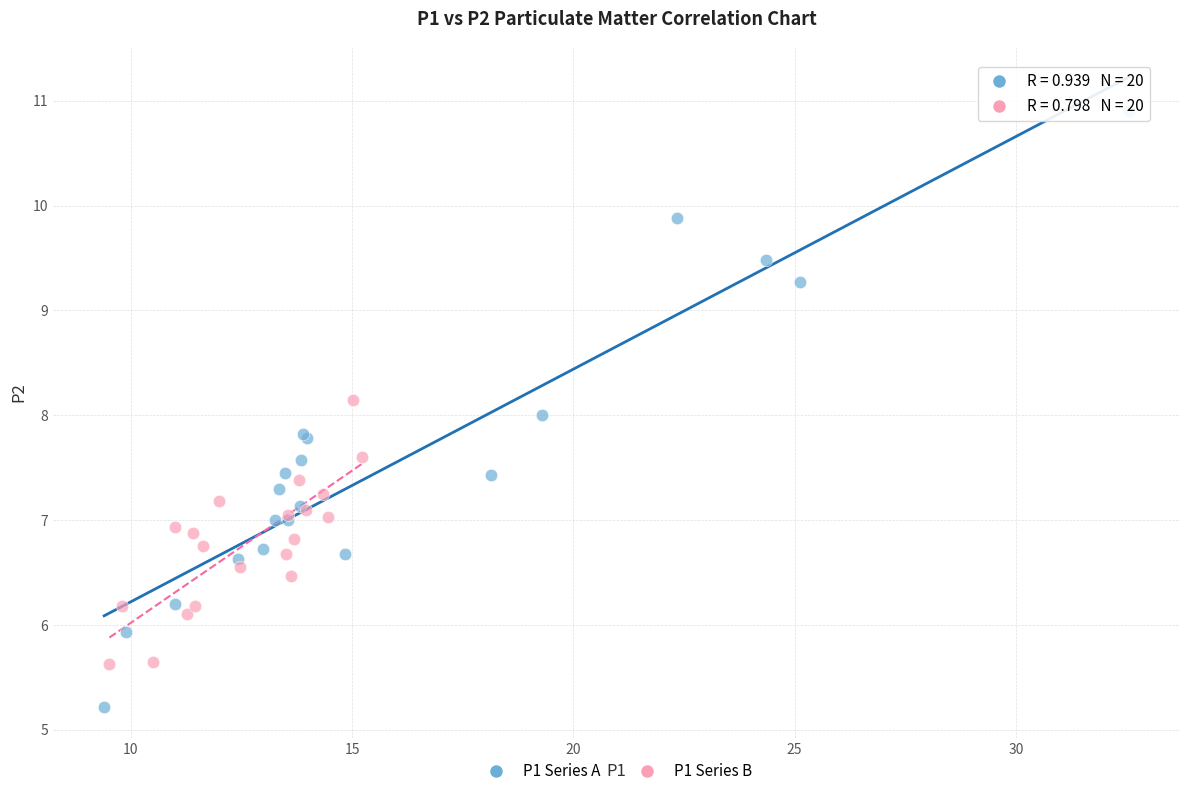

Which series contains the lowest Y value?

P1 Series A